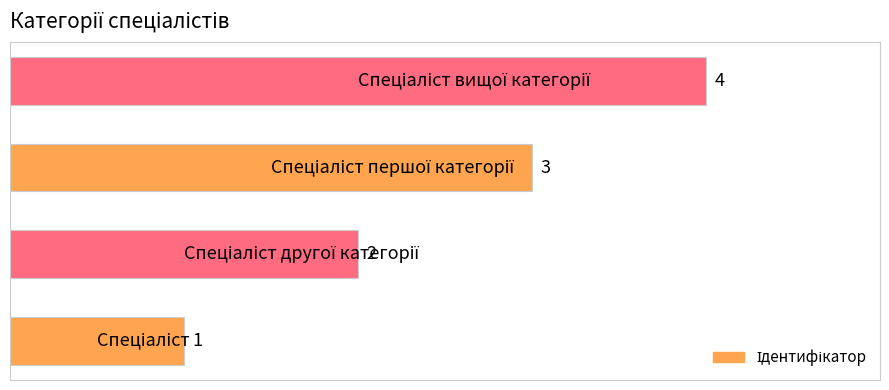

How many values are between 2 and 4?

3